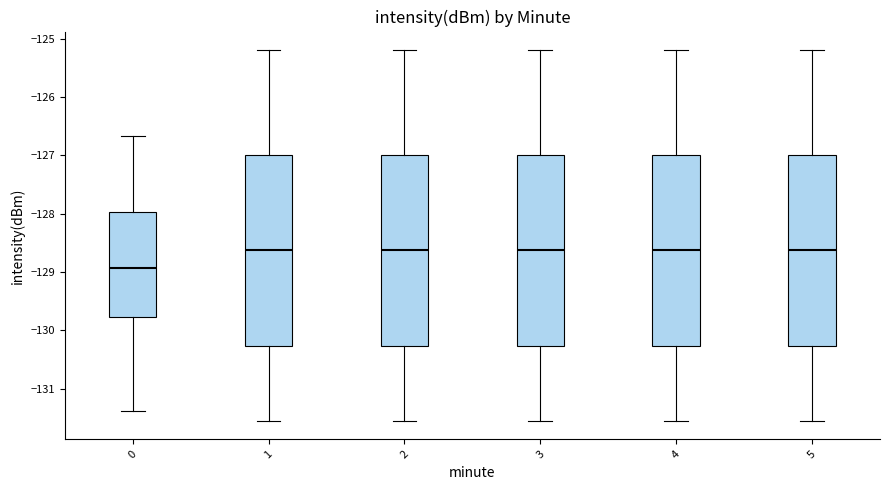

Reading left to right, read every box against the y-axis: the position of its median line, the range the box covers, and the ends of its whiskers. The values are not printed on the chart, so give them approximately, as read against the axis.

0: median -128.9, box -129.8 to -128.0, whiskers -131.4 to -126.7
1: median -128.6, box -130.3 to -127.0, whiskers -131.5 to -125.2
2: median -128.6, box -130.3 to -127.0, whiskers -131.5 to -125.2
3: median -128.6, box -130.3 to -127.0, whiskers -131.5 to -125.2
4: median -128.6, box -130.3 to -127.0, whiskers -131.5 to -125.2
5: median -128.6, box -130.3 to -127.0, whiskers -131.5 to -125.2